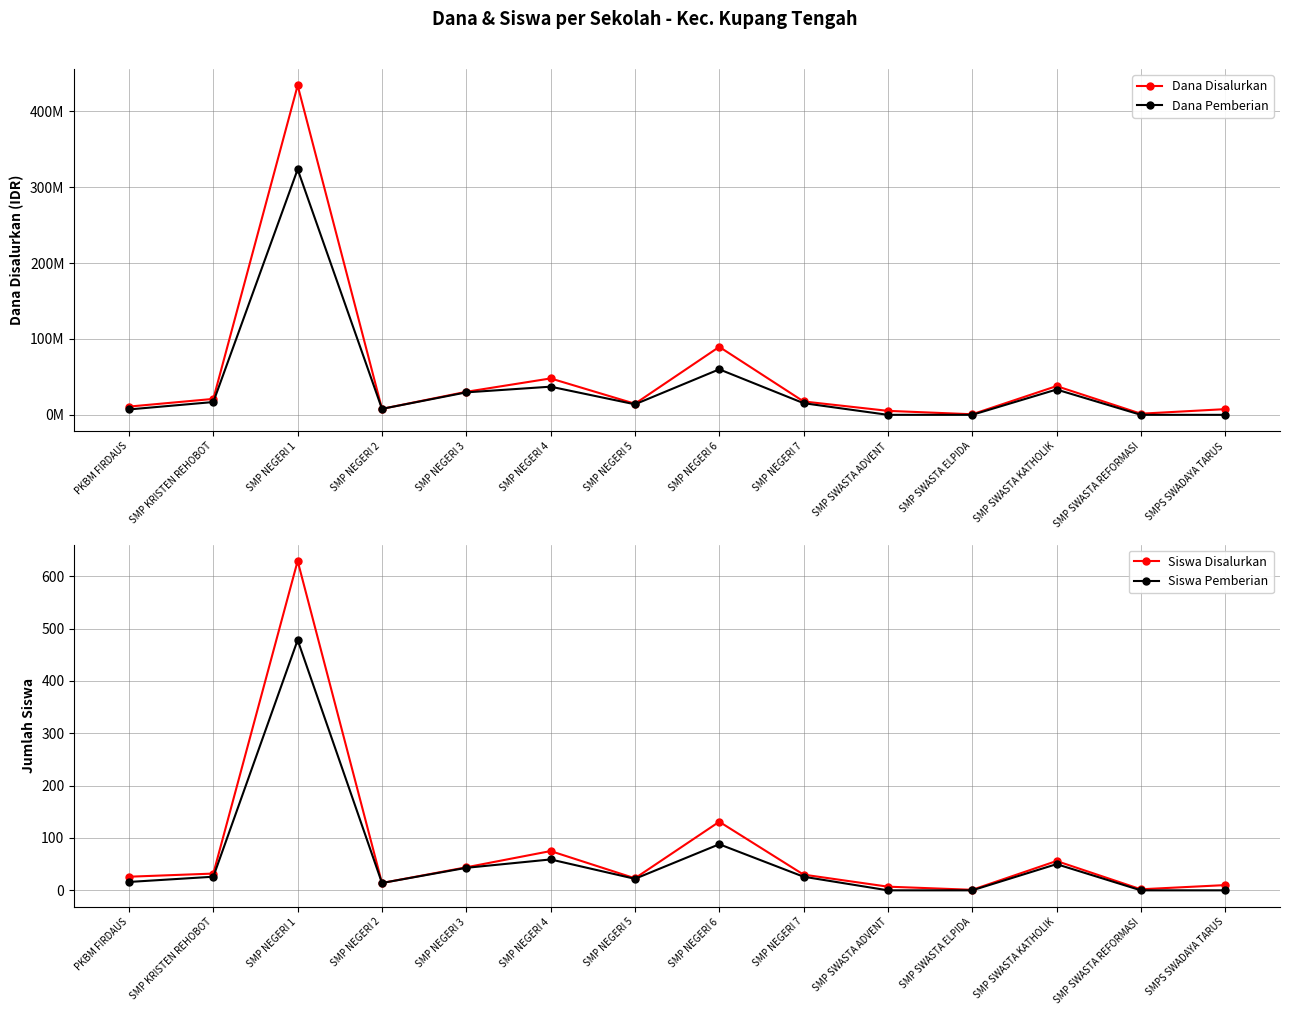

Which series has the largest total across all categories?

Dana Disalurkan